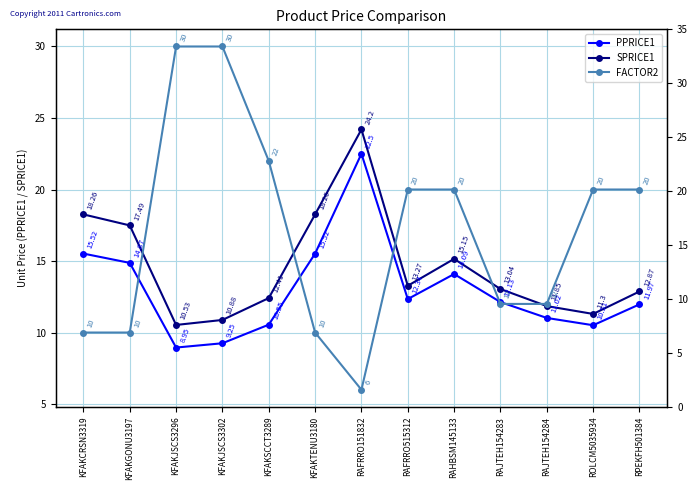

List the labels in order of FACTOR2 value, largest first.

KFAKJSCS3296, KFAKJSCS3302, KFAKSCCT3289, RAFRRO515312, RAHBSM145133, ROLCM5035934, RPEKFH501384, RAJTEH154283, RAJTEH154284, KFAKCRSN3319, KFAKGONU3197, KFAKTENU3180, RAFRRO151832